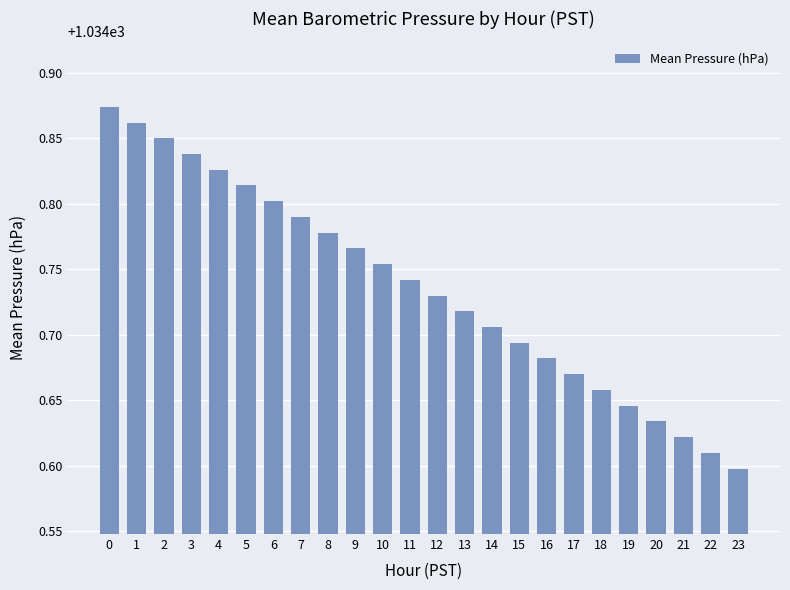

List the labels in order of value, smallest first.

23, 22, 21, 20, 19, 18, 17, 16, 15, 14, 13, 12, 11, 10, 9, 8, 7, 6, 5, 4, 3, 2, 1, 0